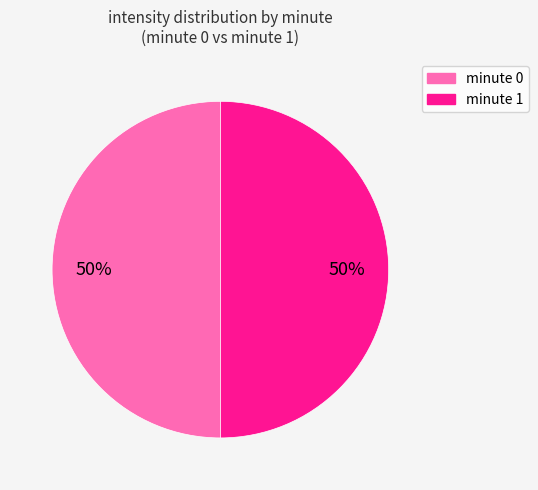

To the nearest percent, what is the average slice percentage?

50%